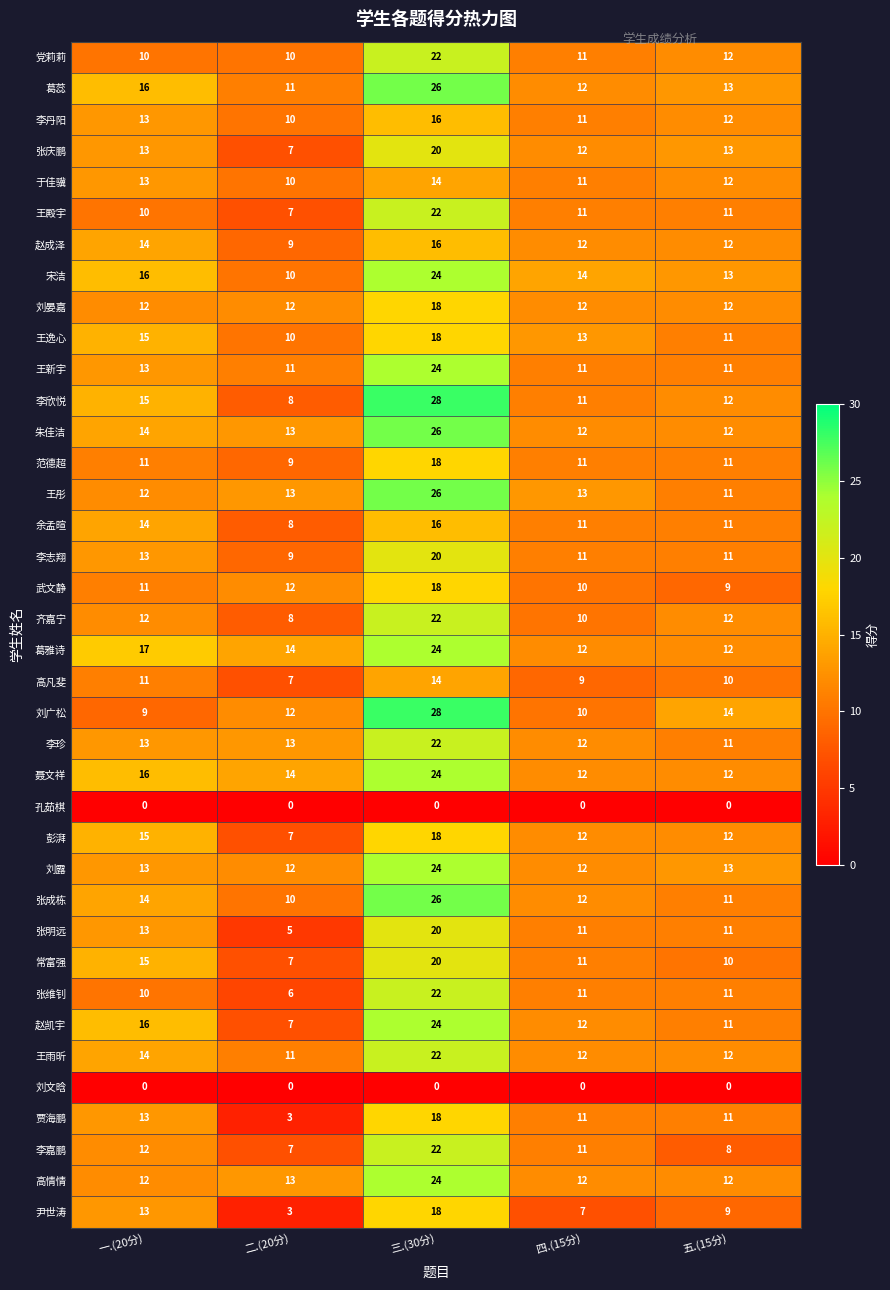

Which series has the largest total across all categories?

葛雅诗